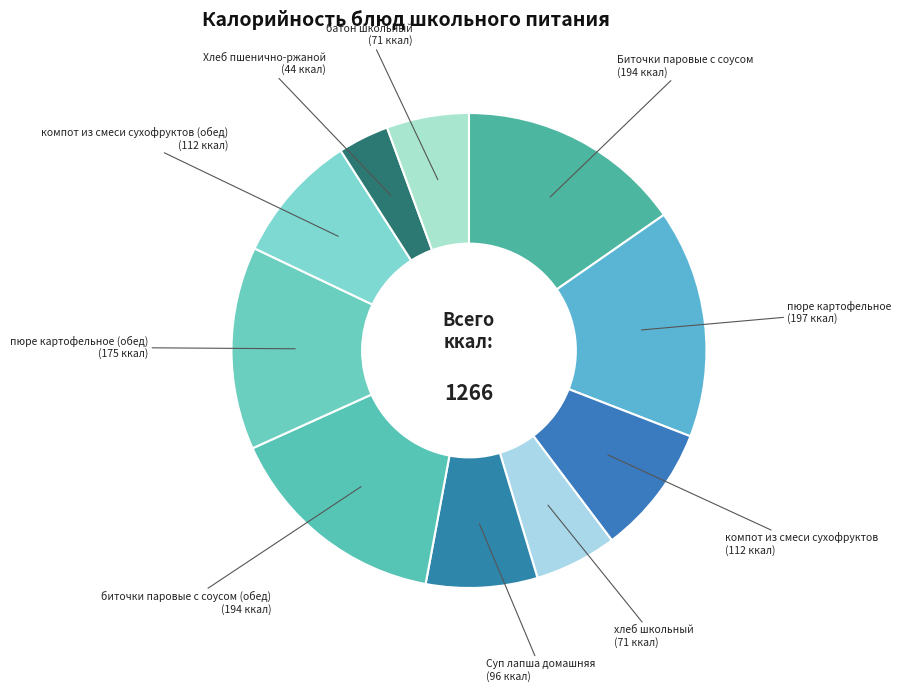

Approximately how many times larger is the value at биточки паровые с соусом (обед) compared to хлеб школьный?

2.7